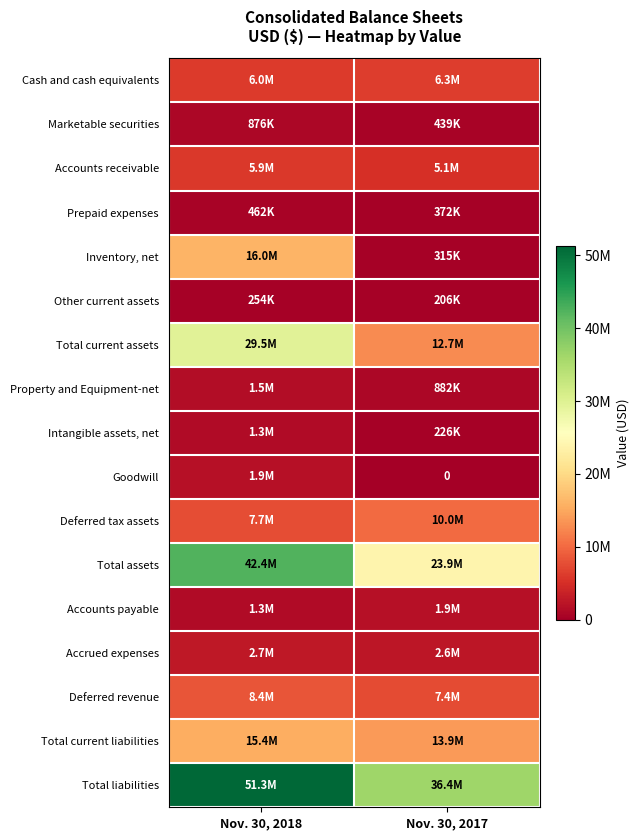

Where is Other current assets nearest to the value 230300?

Nov. 30, 2017